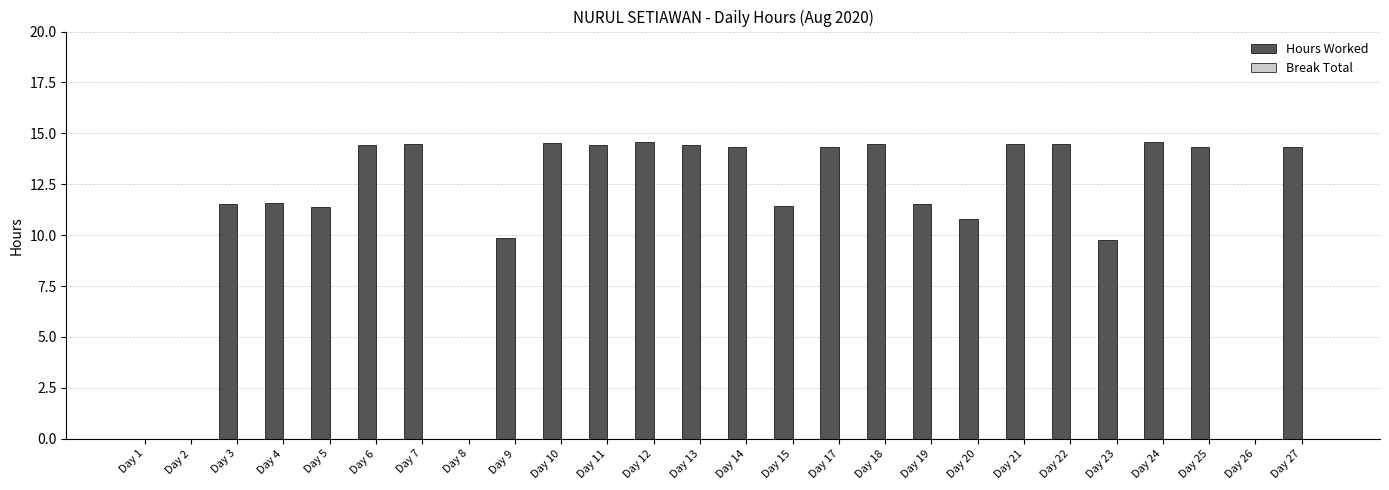

How many values exceed 14?

14